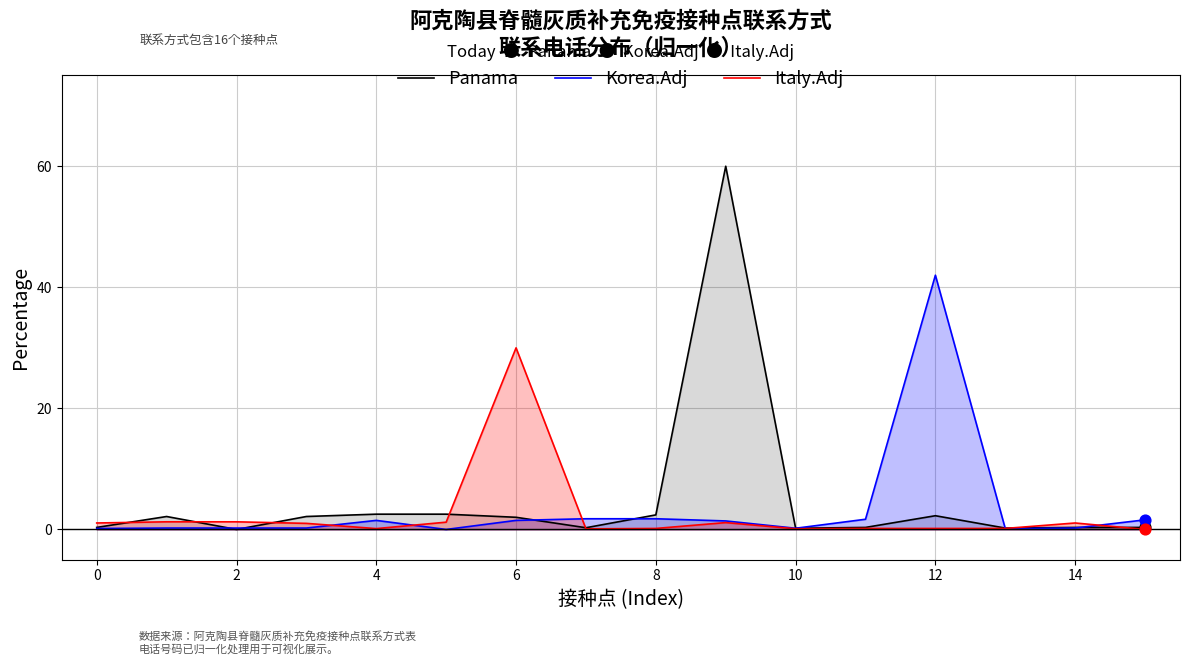

Which series reaches the maximum Y coordinate?

Panama